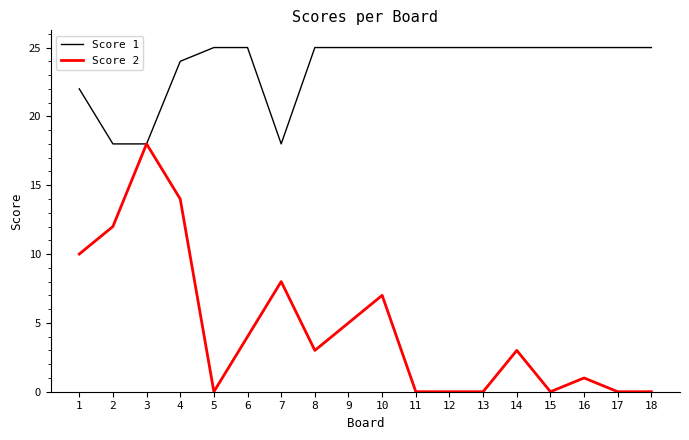

Where does the Score 2 series first go above 3?

1